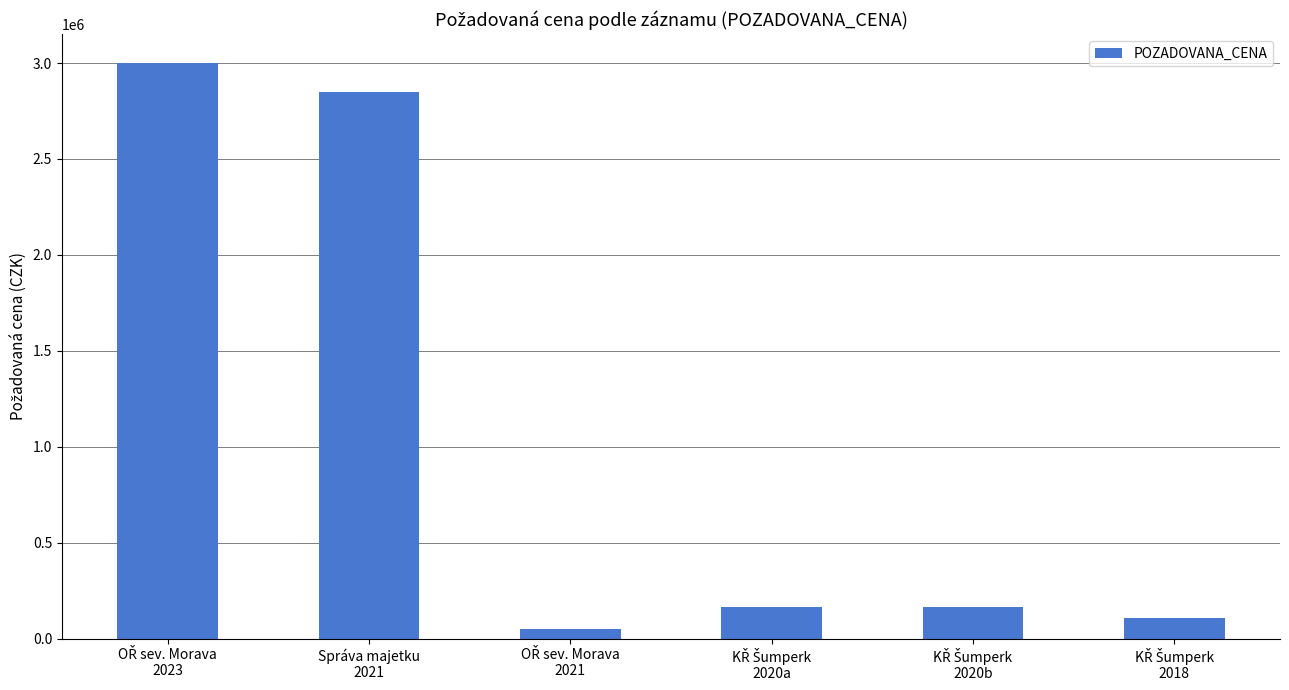

What is the value of the 1st bar from the left?

3000000